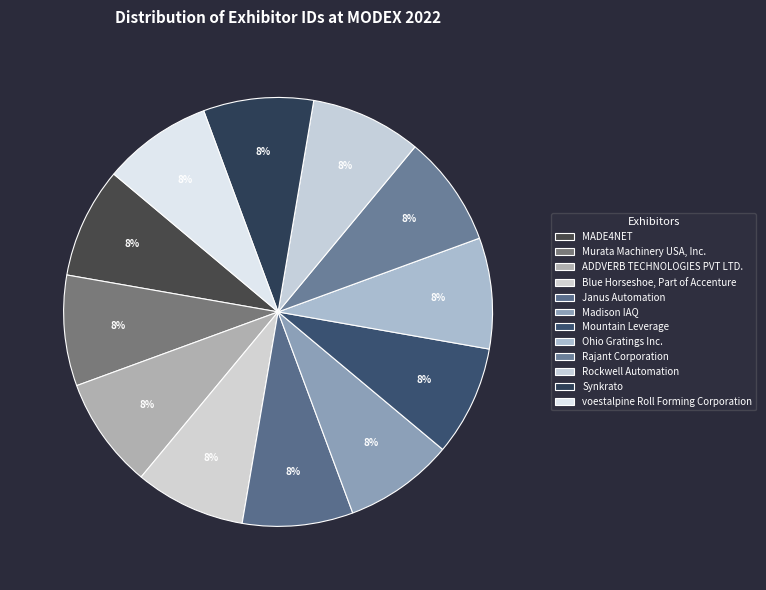

How many slices are in this pie chart?

12